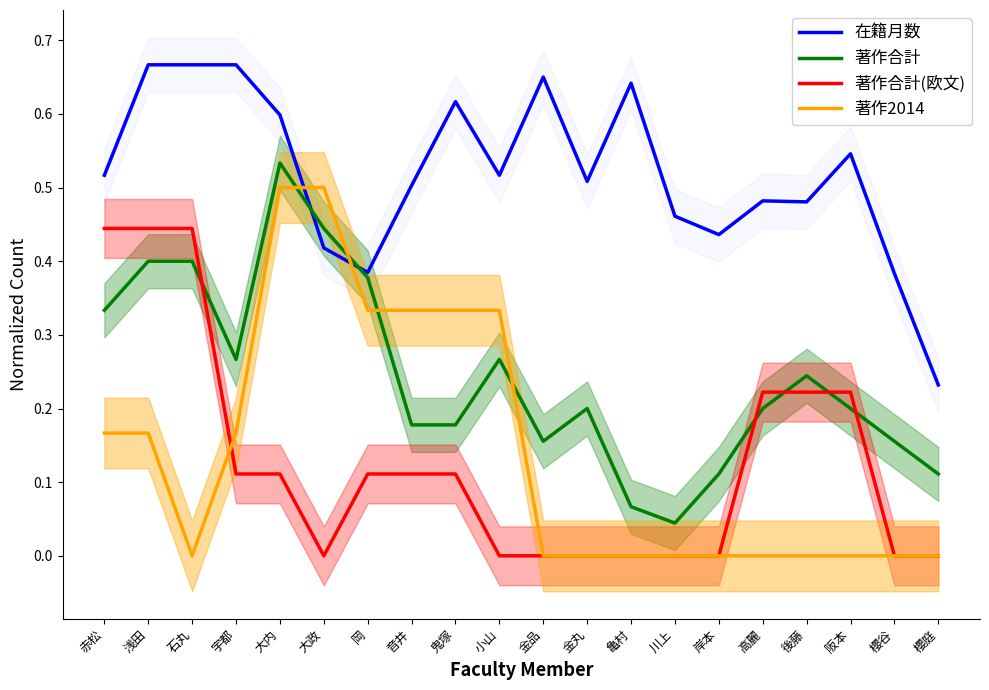

What are all the series names shown in the legend?

在籍月数, 著作合計, 著作合計(欧文), 著作2014